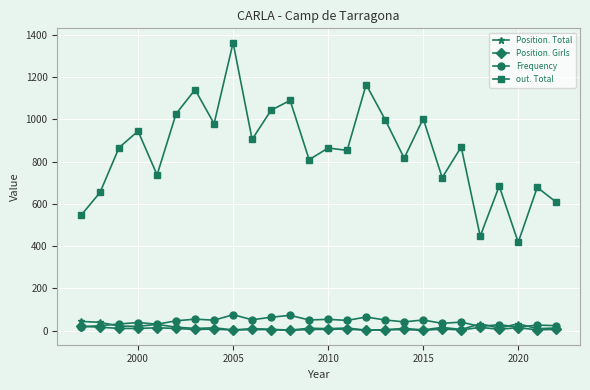

Which series has the widest spread of values?

out. Total